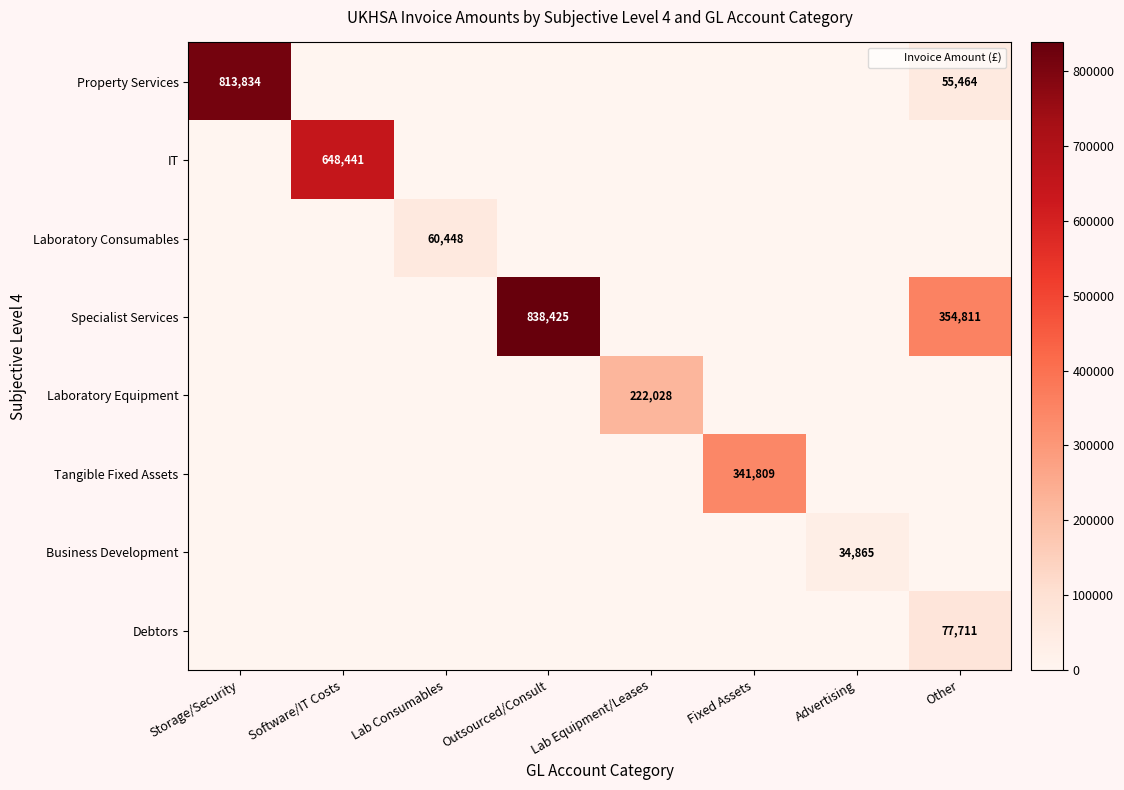

Is it true that Property Services equals 434630.8 at Lab Equipment/Leases?

False